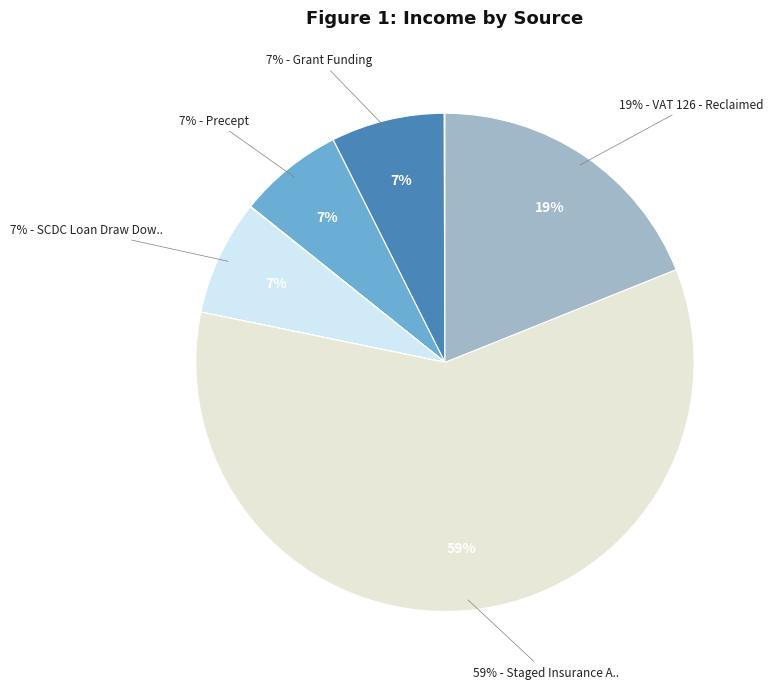

Count the number of slices in the pie.

10